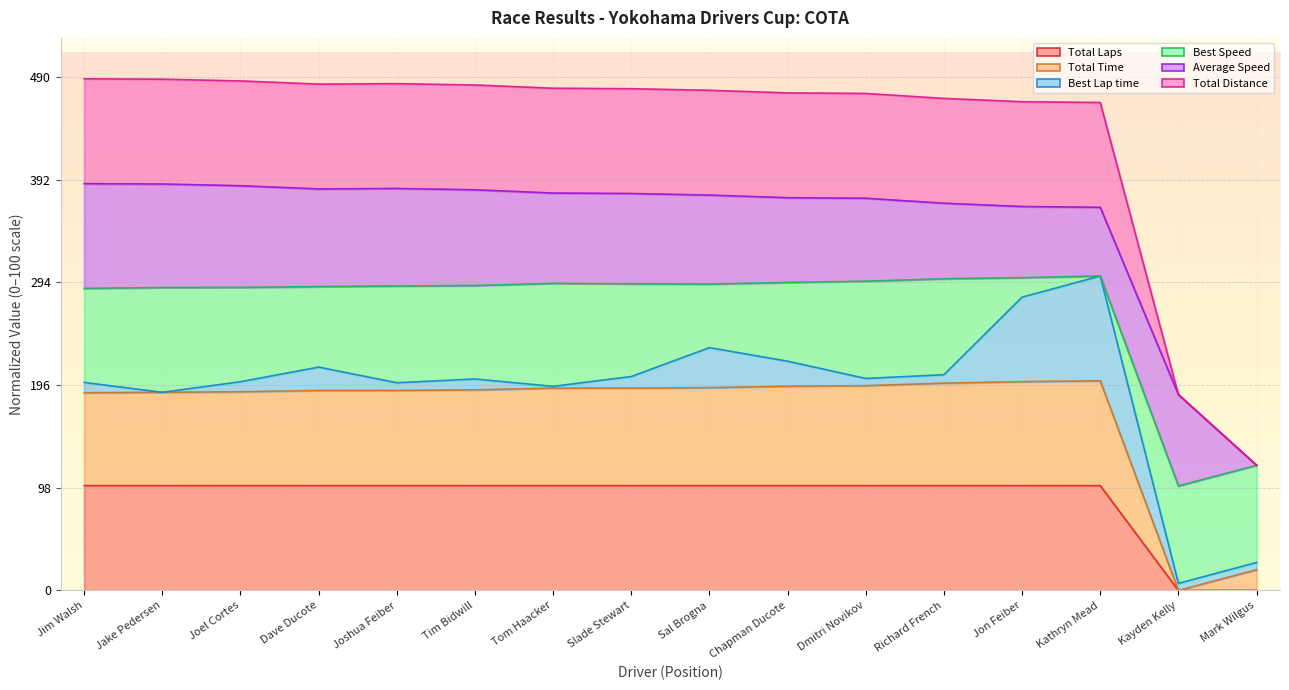

At how many categories does at least one series exceed 4?

16